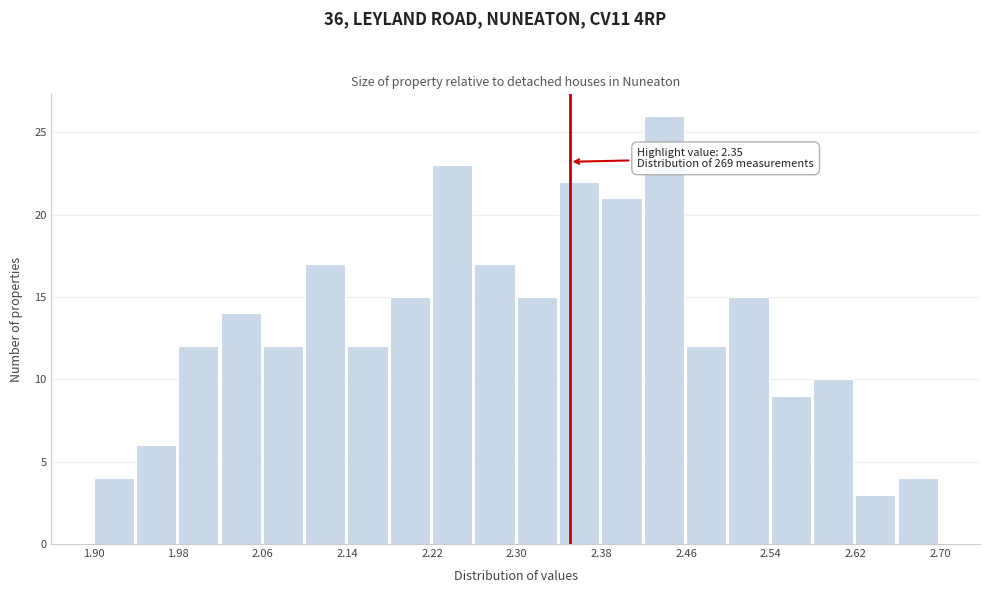

Over which range of the x-axis is the bar tallest?

2.42 to 2.46